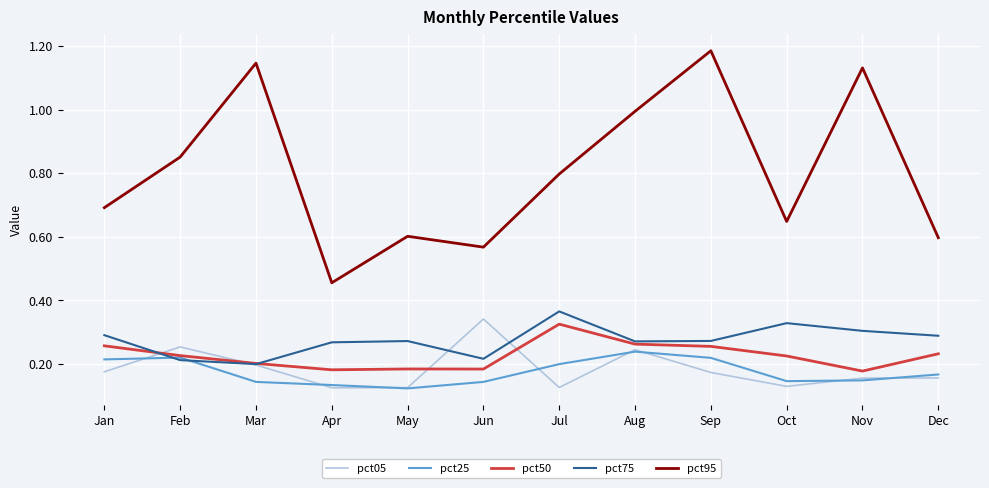

Does the chart display data point markers on the line(s)?

No